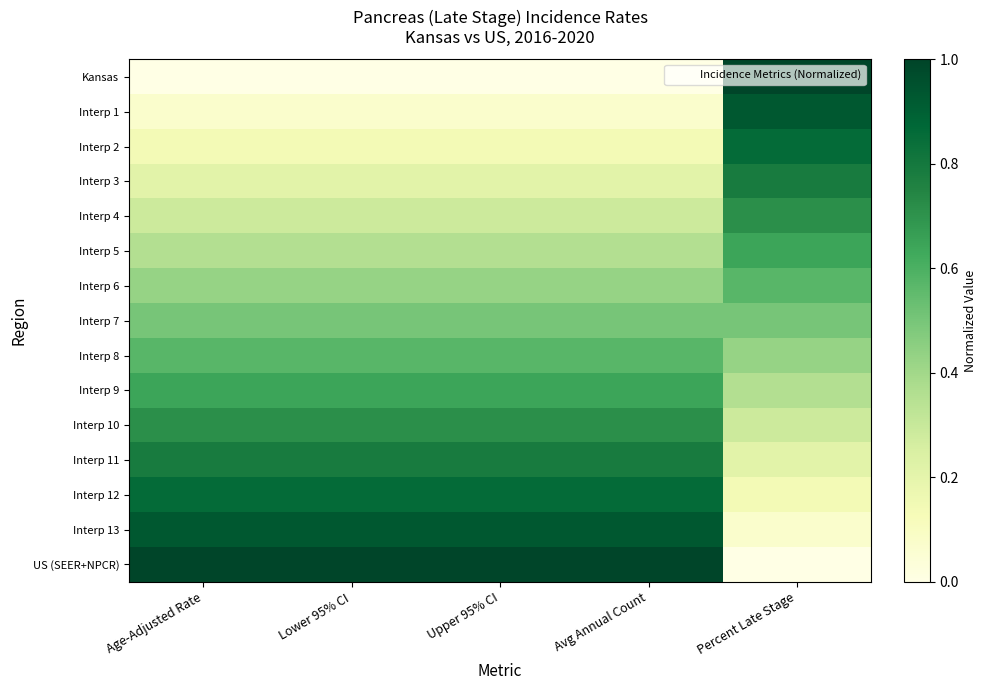

Which series changed the most between Age-Adjusted Rate and Percent Late Stage?

Kansas